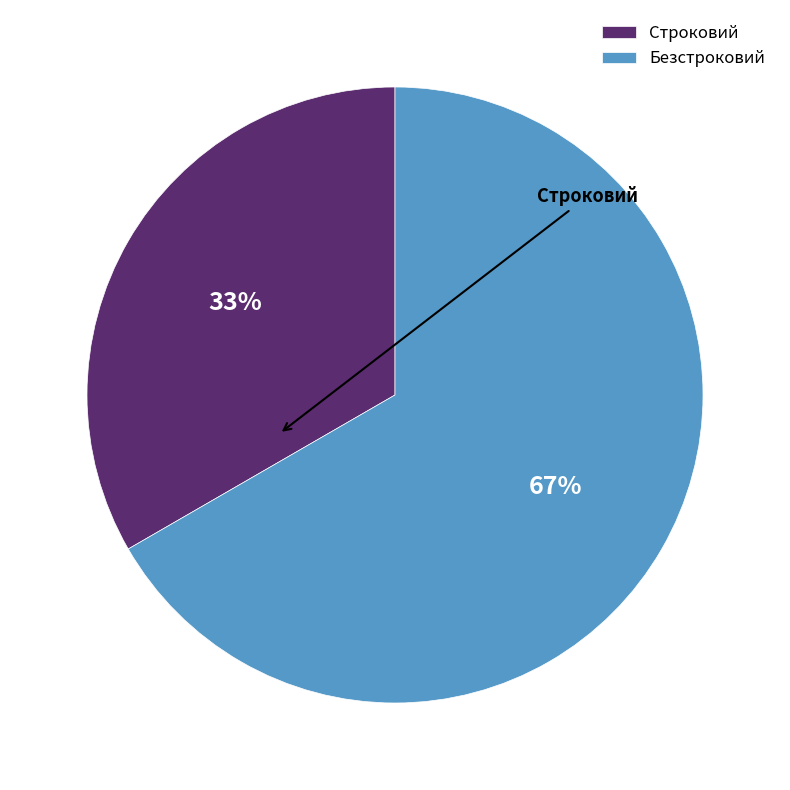

Does Безстроковий account for over 50% of the chart?

Yes